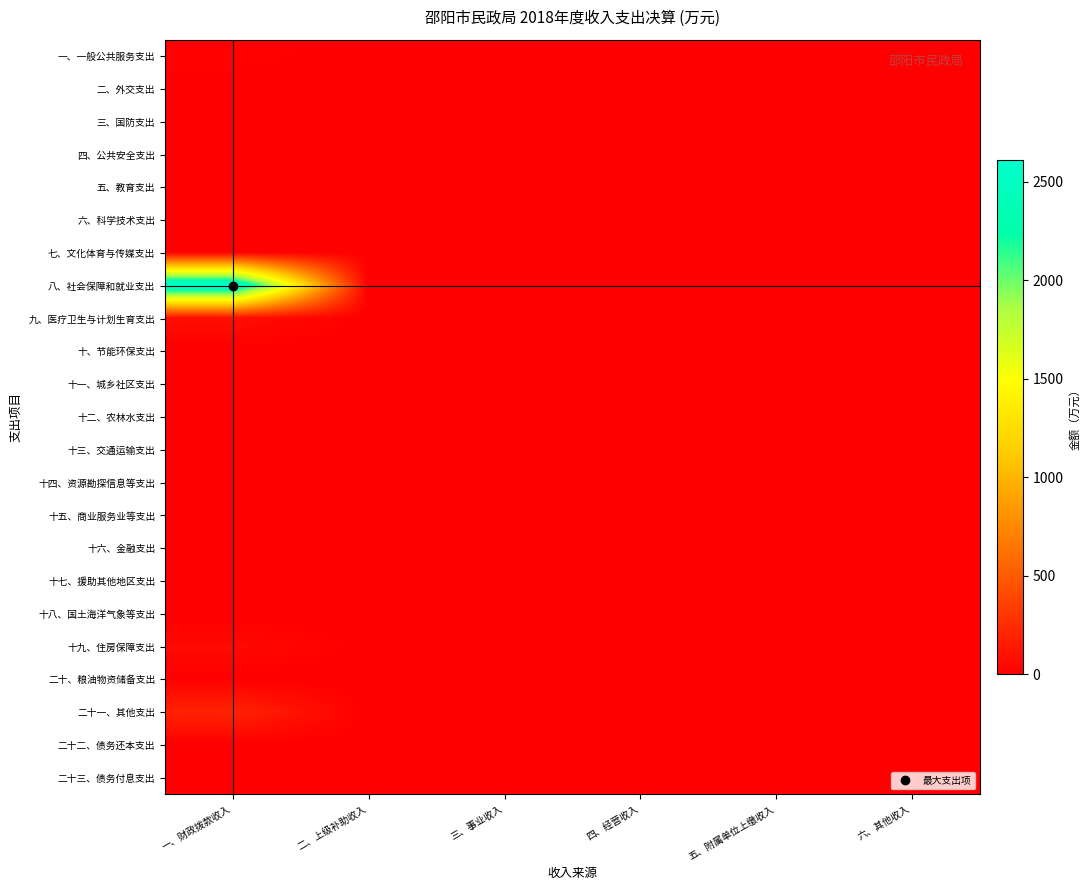

Which has a higher value, 四、经营收入 or 一、财政拨款收入?

一、财政拨款收入